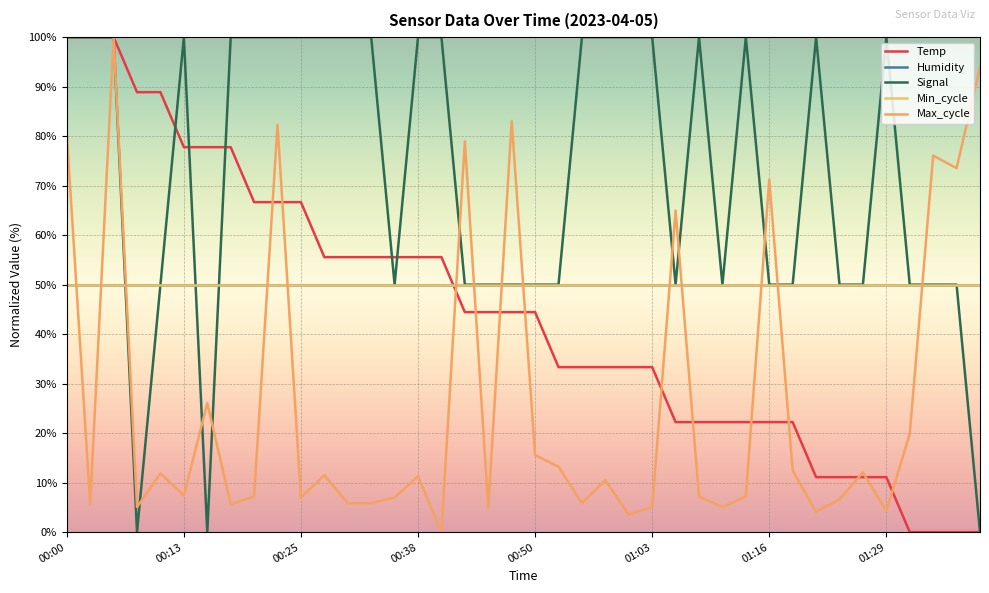

What is the maximum value for Signal?

100.0